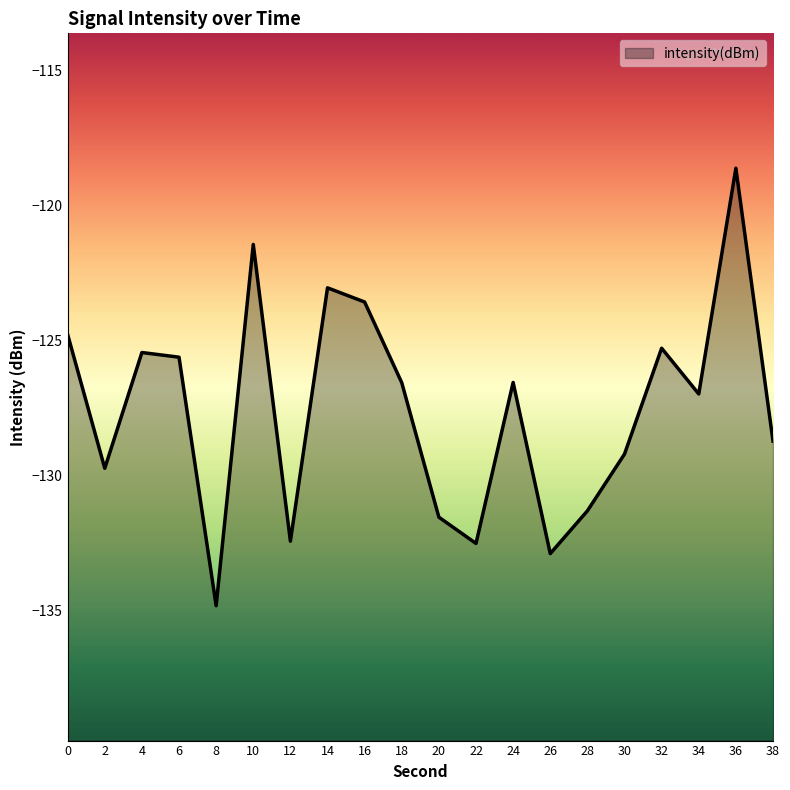

How many lines are shown in the chart?

1